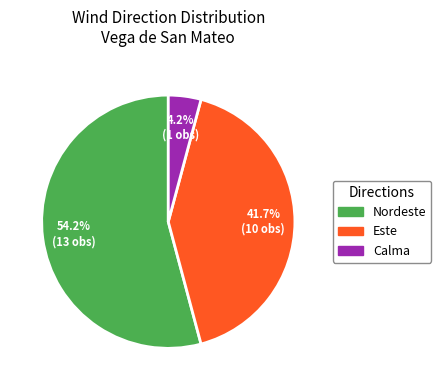

Is there a majority slice in this chart?

Yes